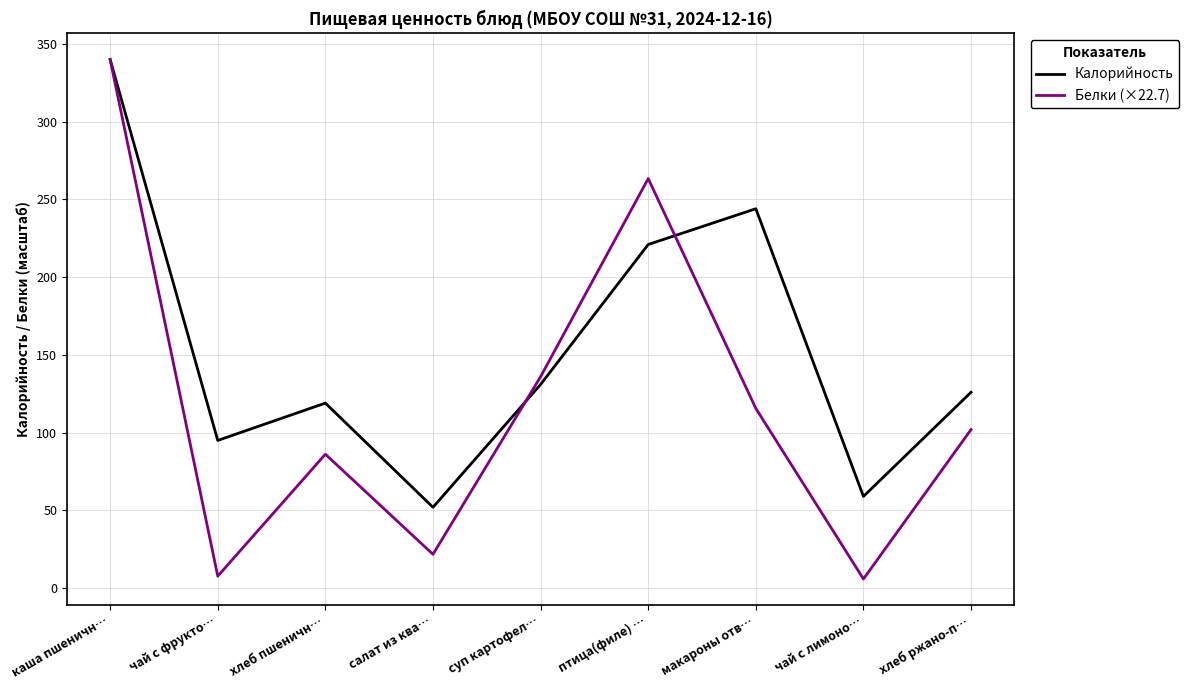

True or false: Калорийность and Белки (×22.7) cross at least once.

True